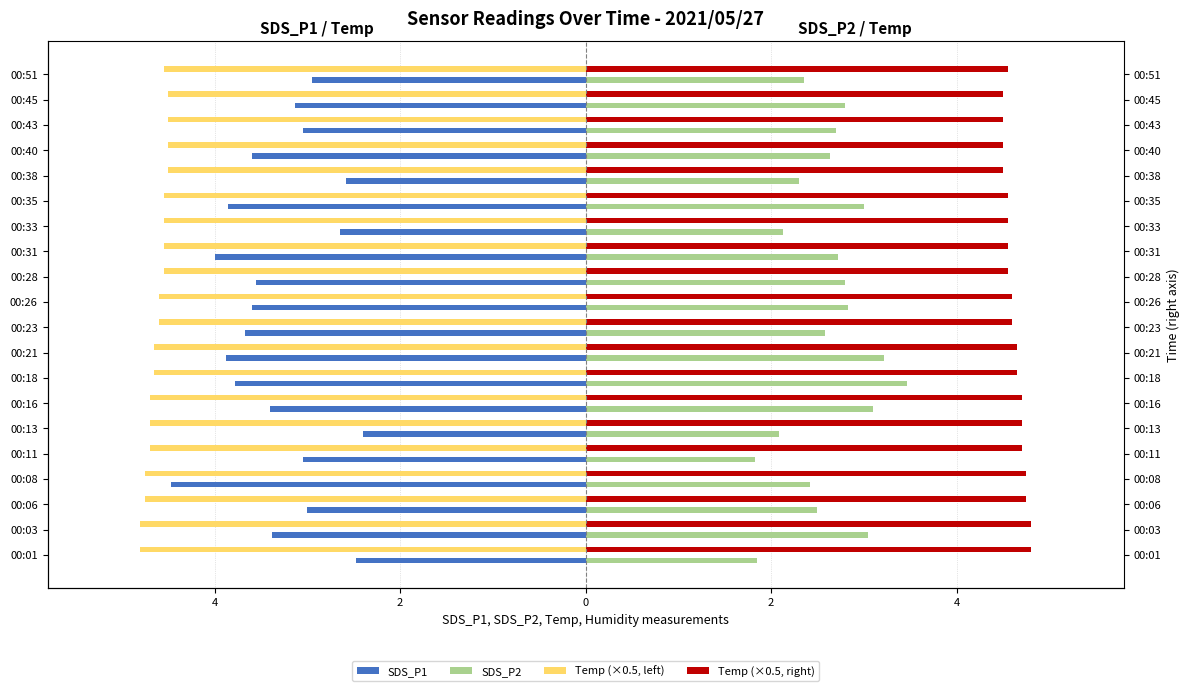

The SDS_P1 series shows -5.1 at 16. True or false?

False